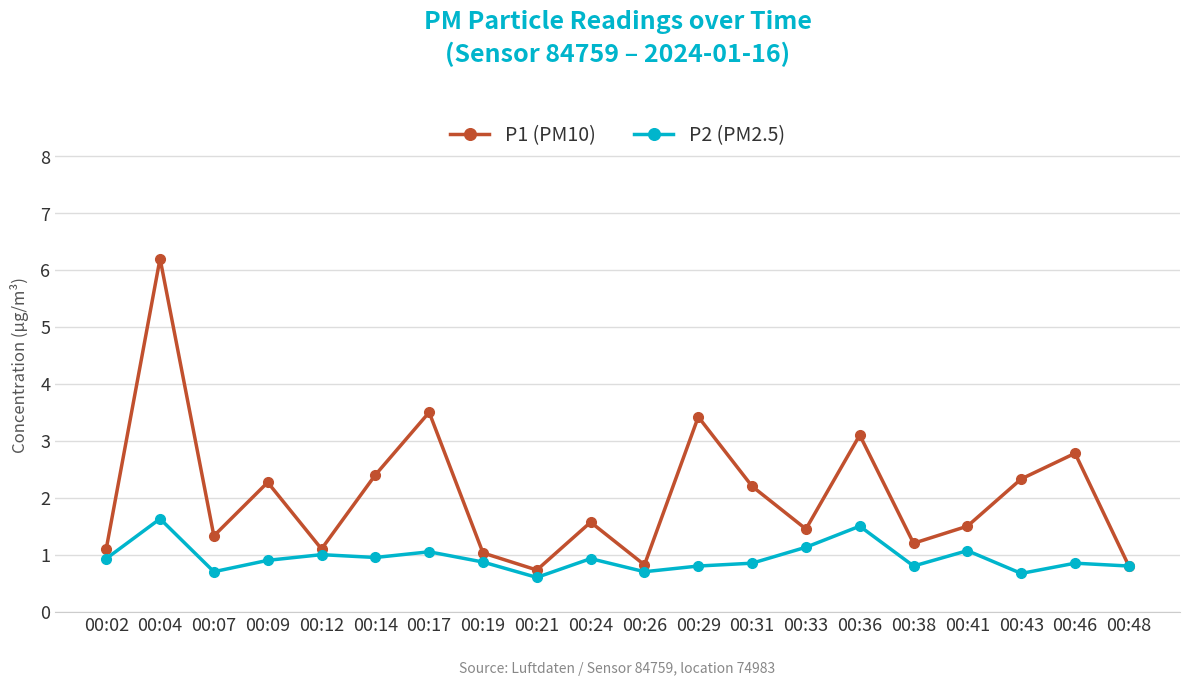

Between 00:02 and 00:14, which series saw the biggest shift?

P1 (PM10)